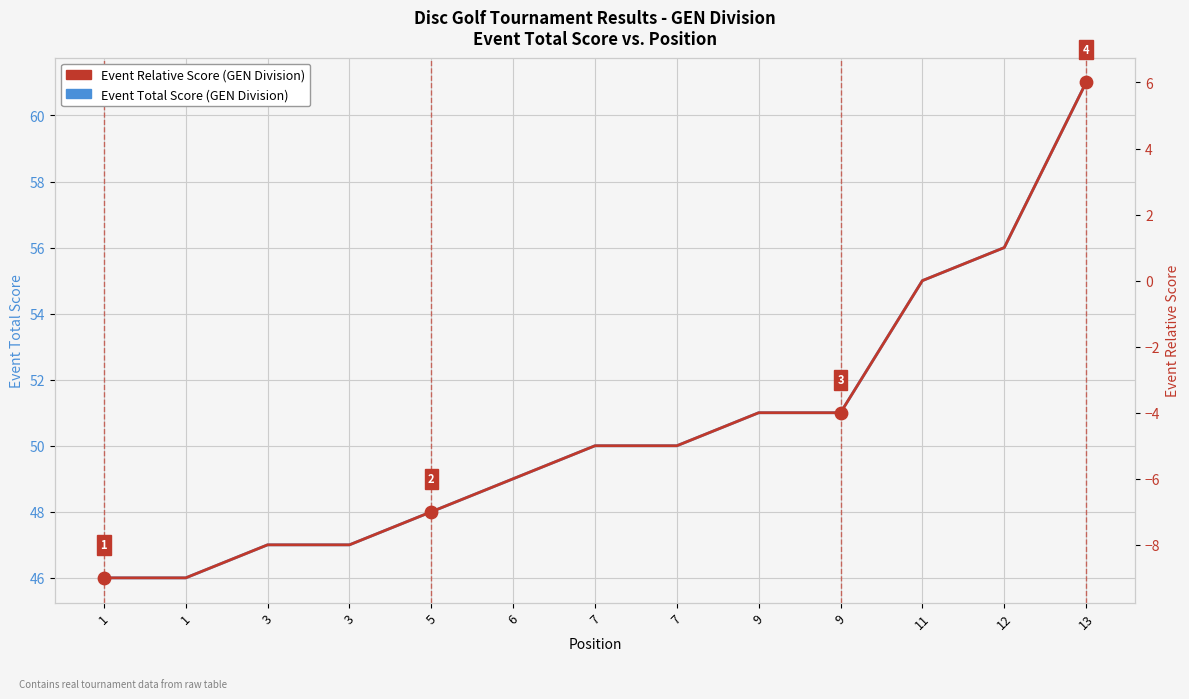

Which series has the largest total across all categories?

Event Total Score (GEN Division)